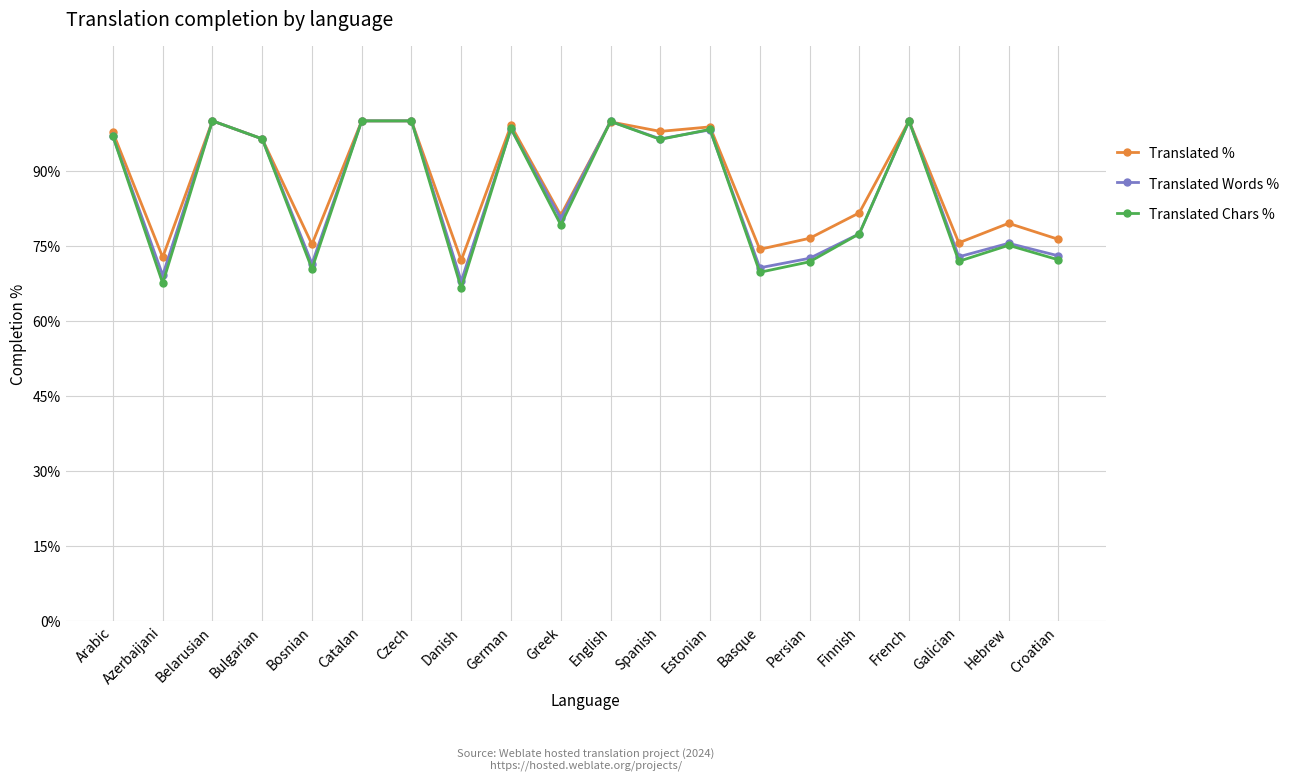

What is the minimum value shown in the chart?

66.5